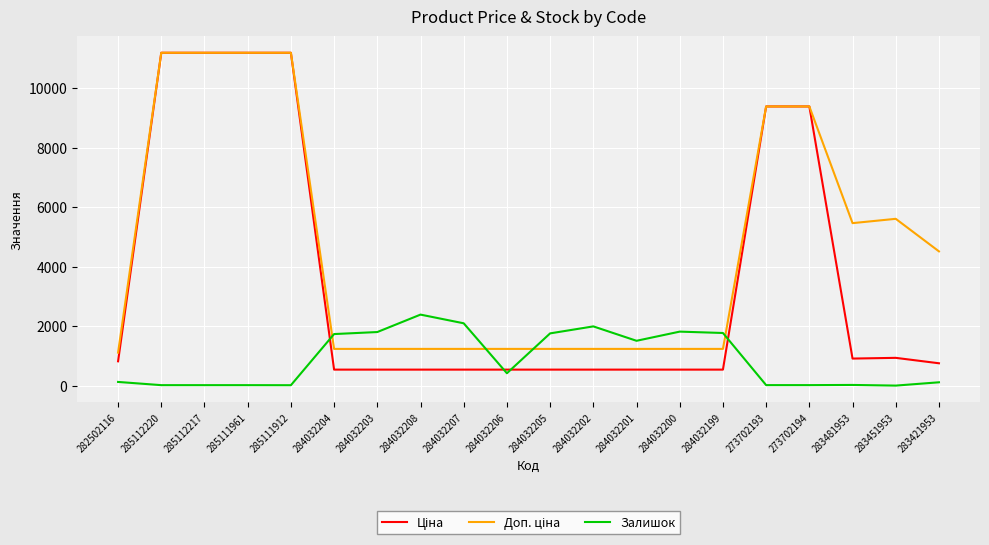

What is the difference between the highest and lowest values at 284032203?

1263.0